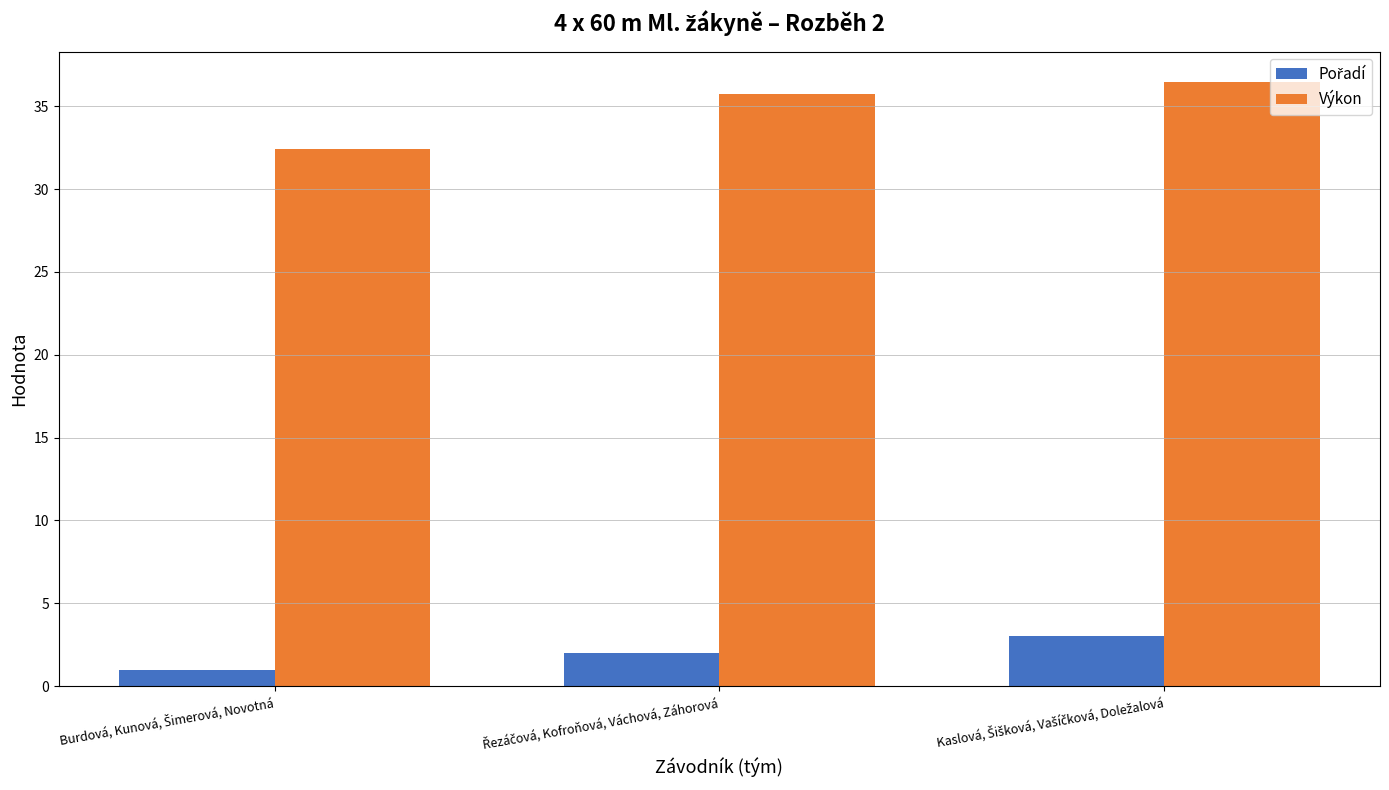

What is the difference between the maximum and minimum values in the Výkon series?

4.1